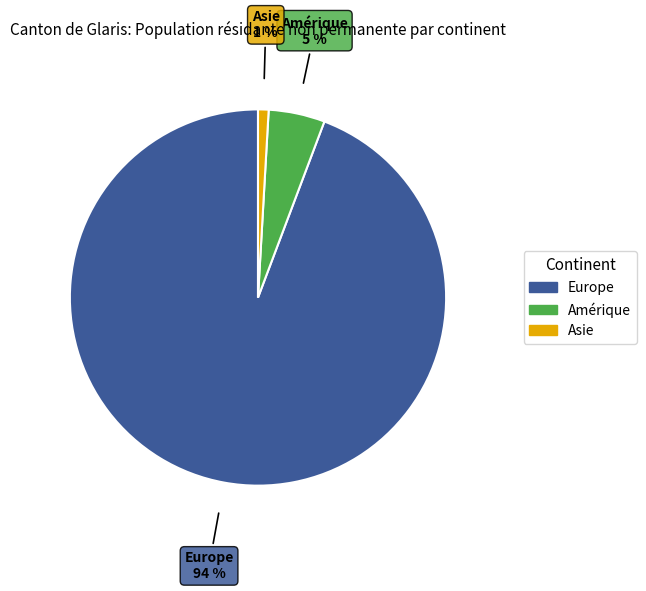

Does any single category account for the majority?

Yes